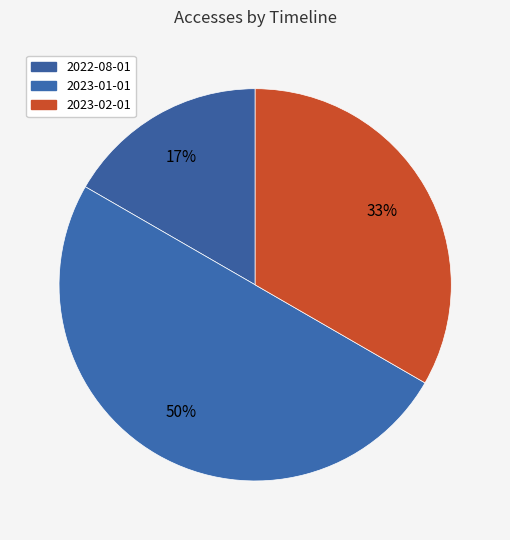

Count the number of slices in the pie.

3